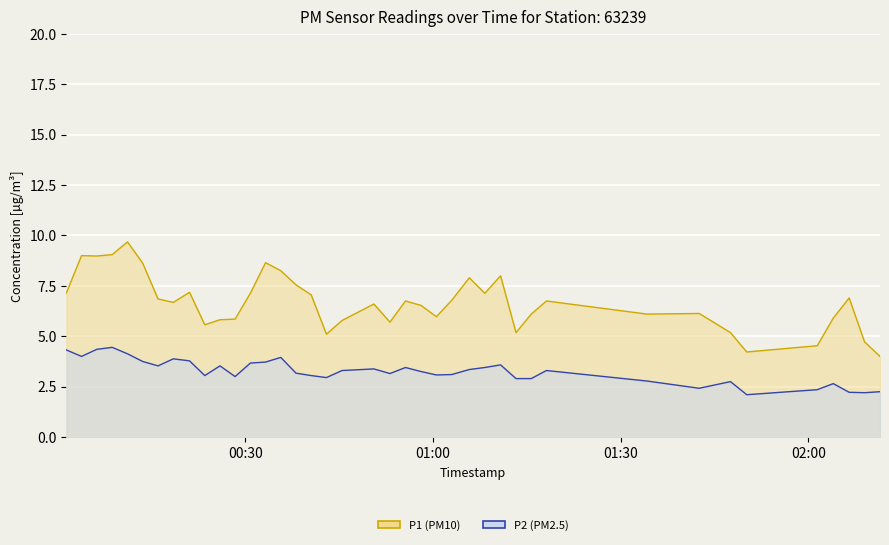

What is the average value of the P2 series?

3.3